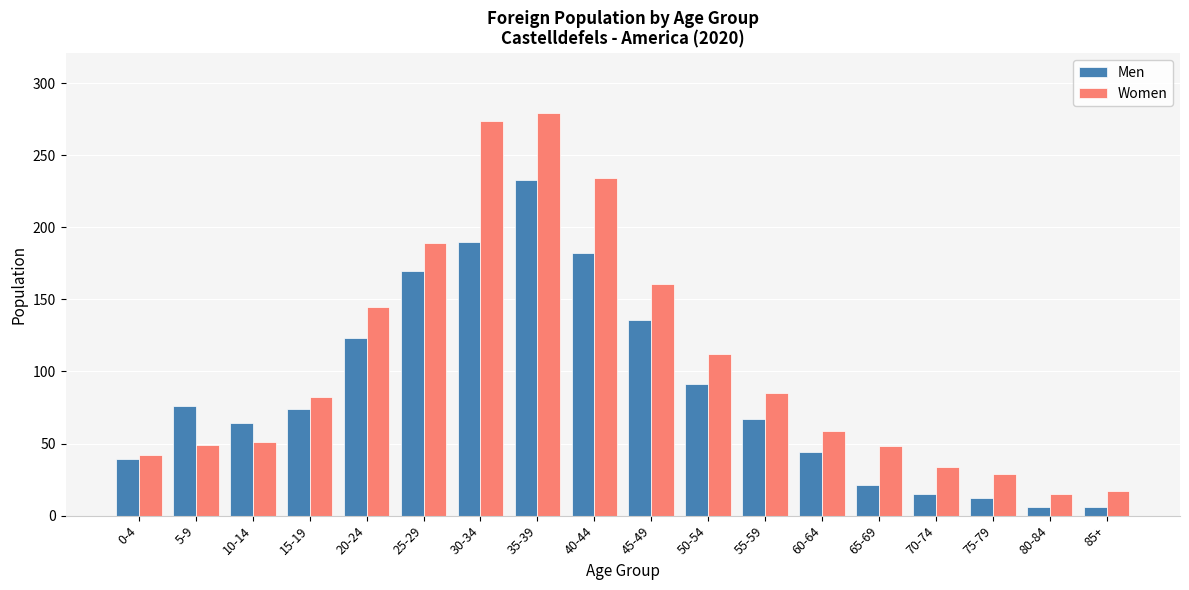

At 75-79, list the series in order from smallest to largest.

Men, Women